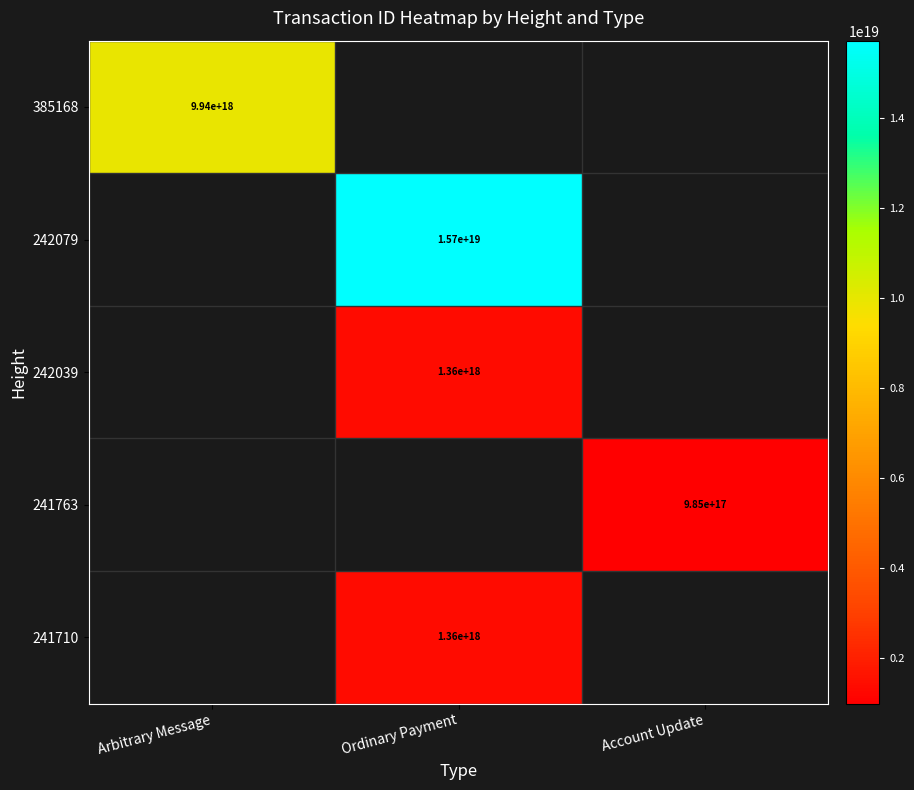

How many data points does each series have?

3